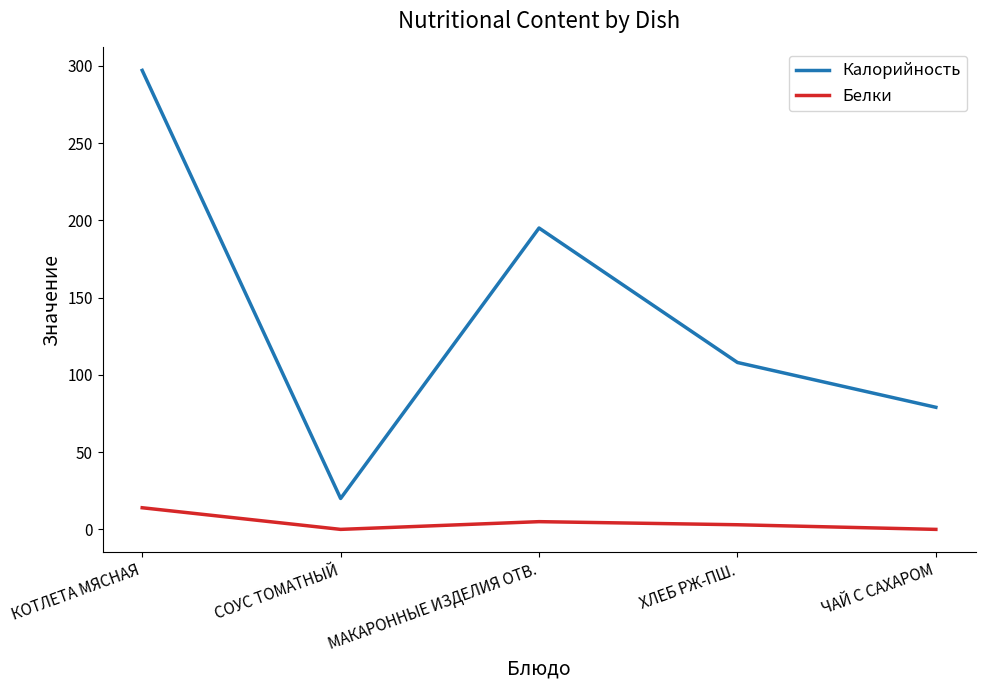

Where is Белки nearest to the value 7?

МАКАРОННЫЕ ИЗДЕЛИЯ ОТВ.